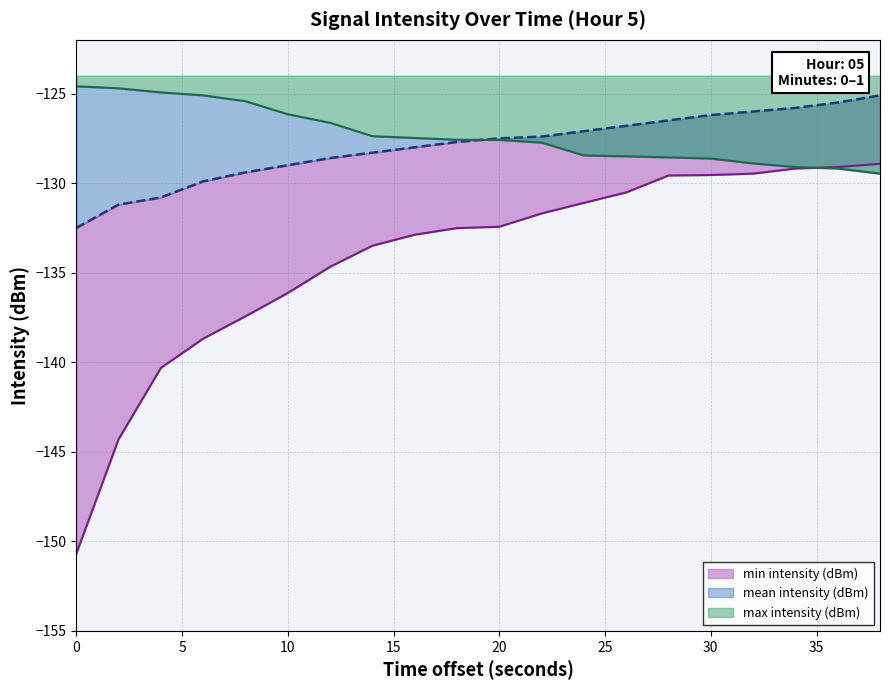

What is the spread (max minus min) of values at 12?

8.0